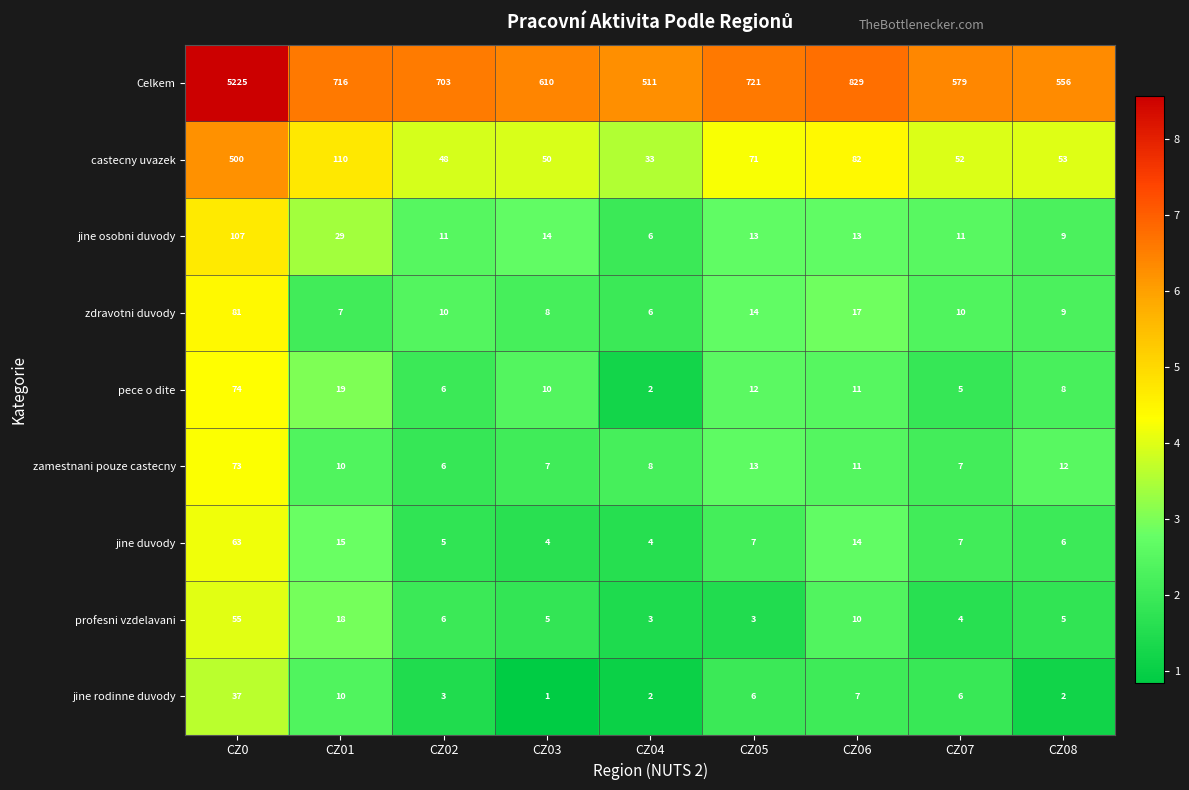

Count the number of data series in this chart.

9